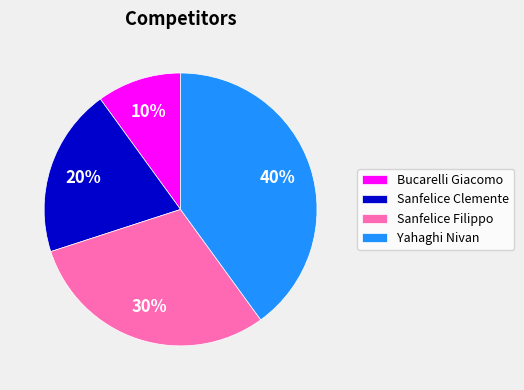

What percentage is the Bucarelli Giacomo slice, to the nearest percent?

10%